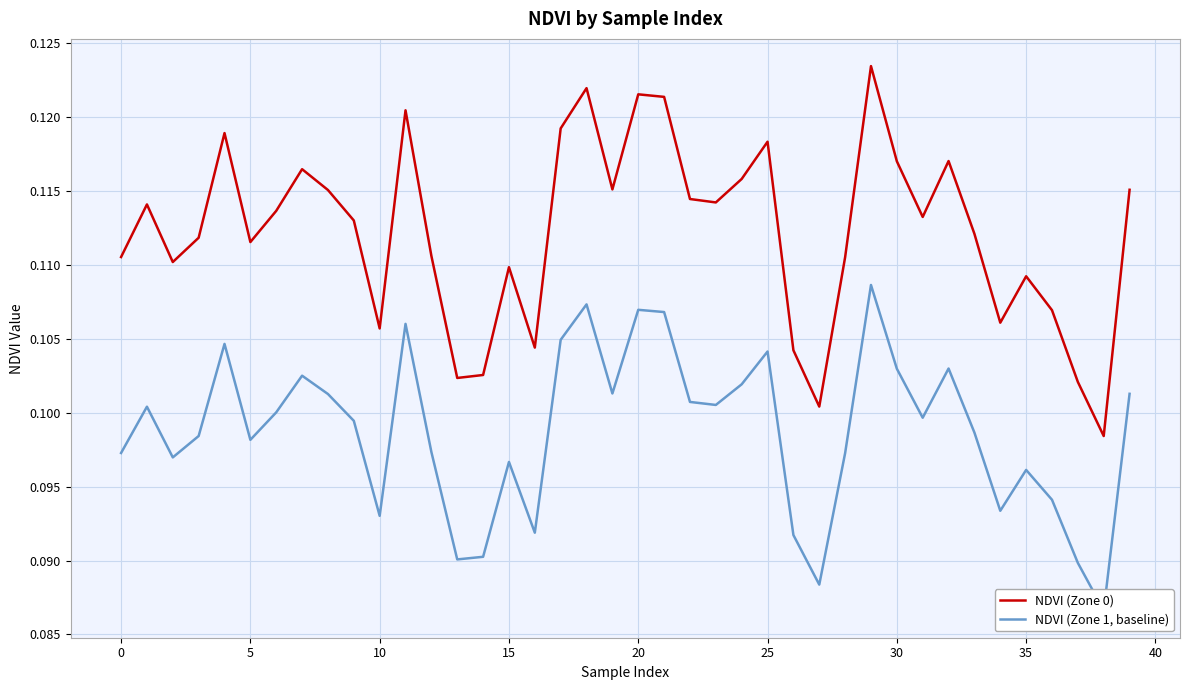

Read the NDVI (Zone 1, baseline) value at 18.

0.1